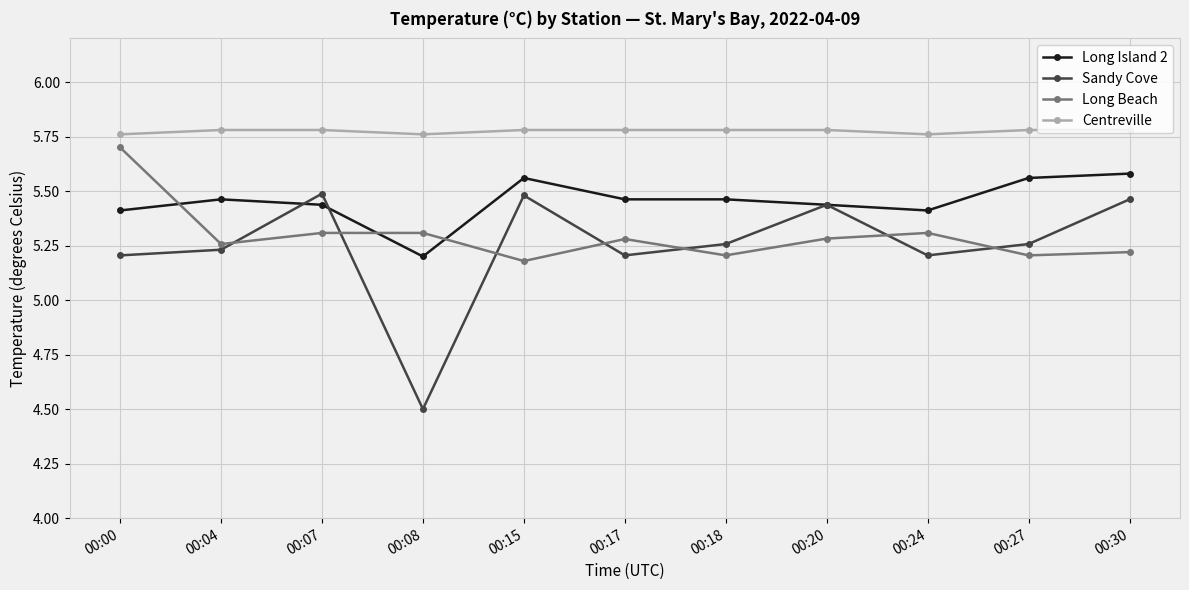

How many lines are shown in the chart?

4